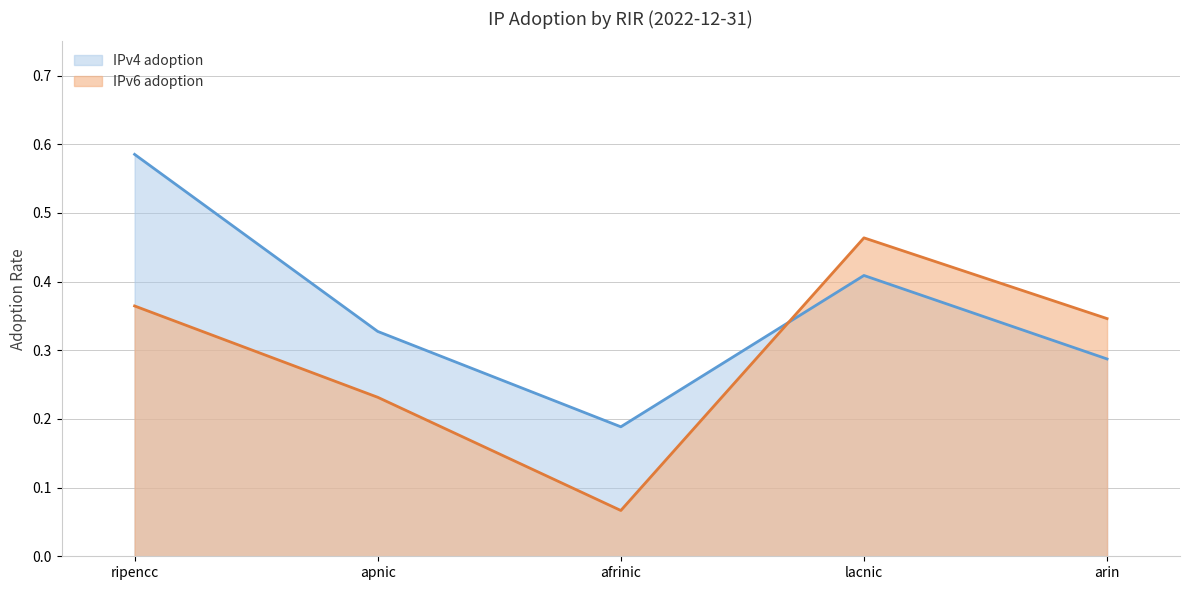

Rank the series at ripencc from highest to lowest value.

IPv4 adoption, IPv6 adoption